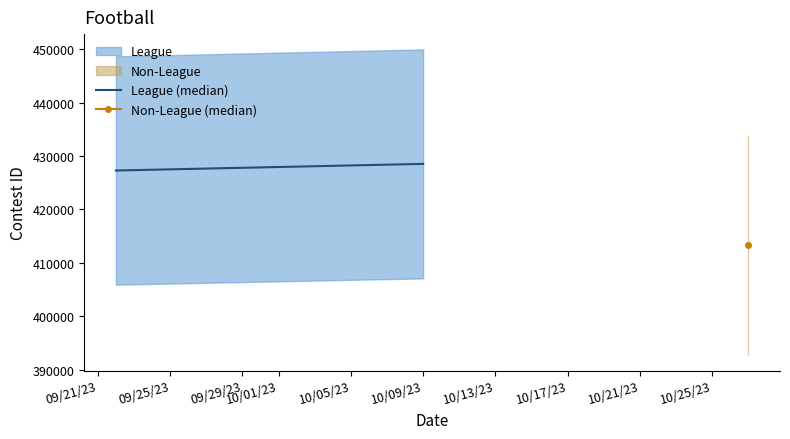

How many values are between 427277 and 428516?

2